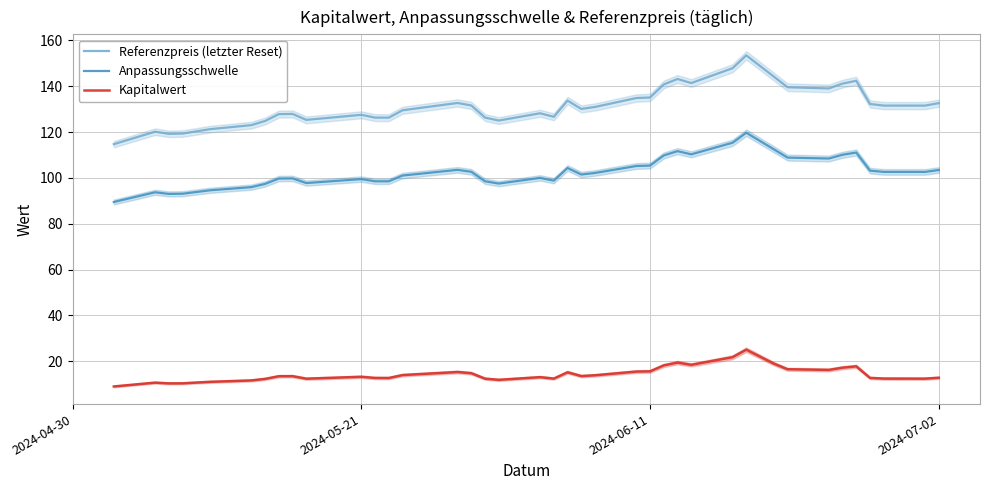

Rank the series by their average value, from highest to lowest.

Referenzpreis (letzter Reset), Anpassungsschwelle, Kapitalwert